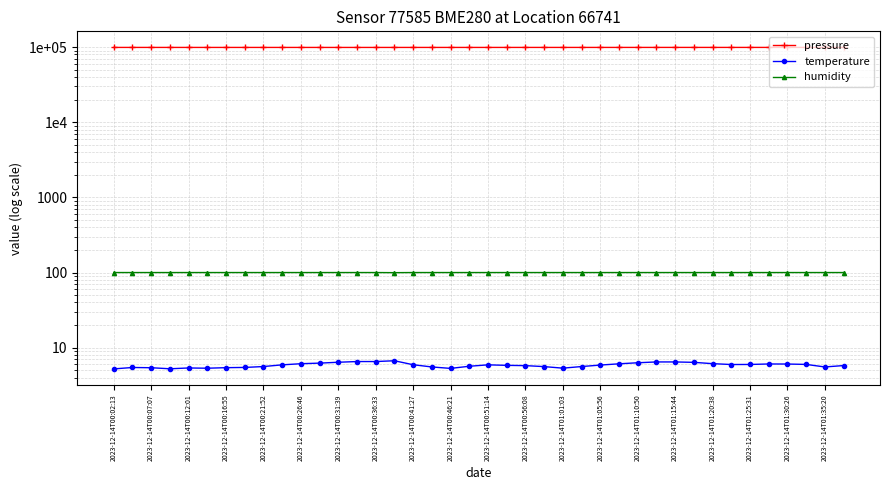

How many values in the pressure series are below 99049?

20